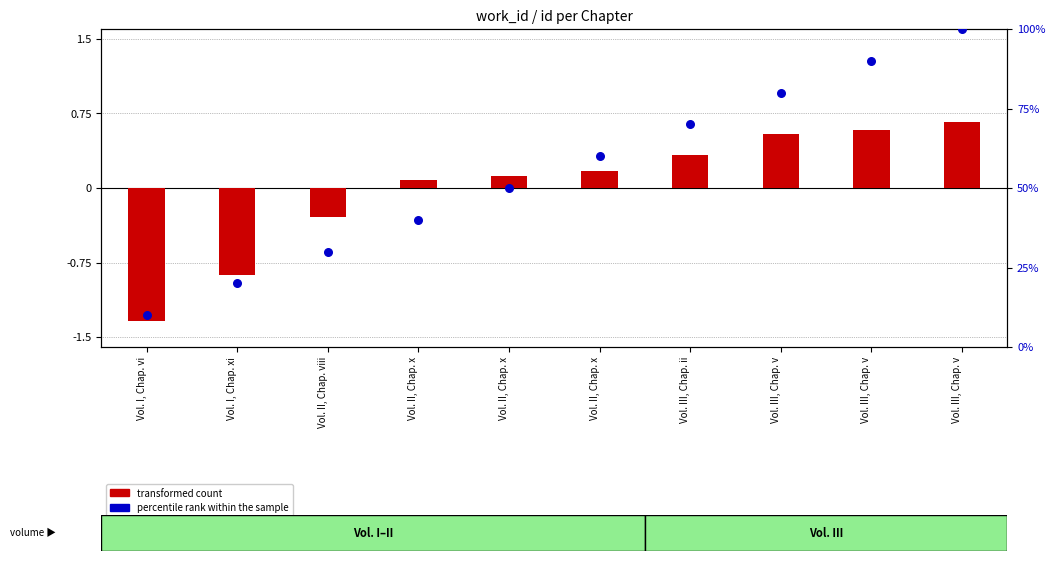

What is the total value across all series at Vol. III, Chap. v?

80.5